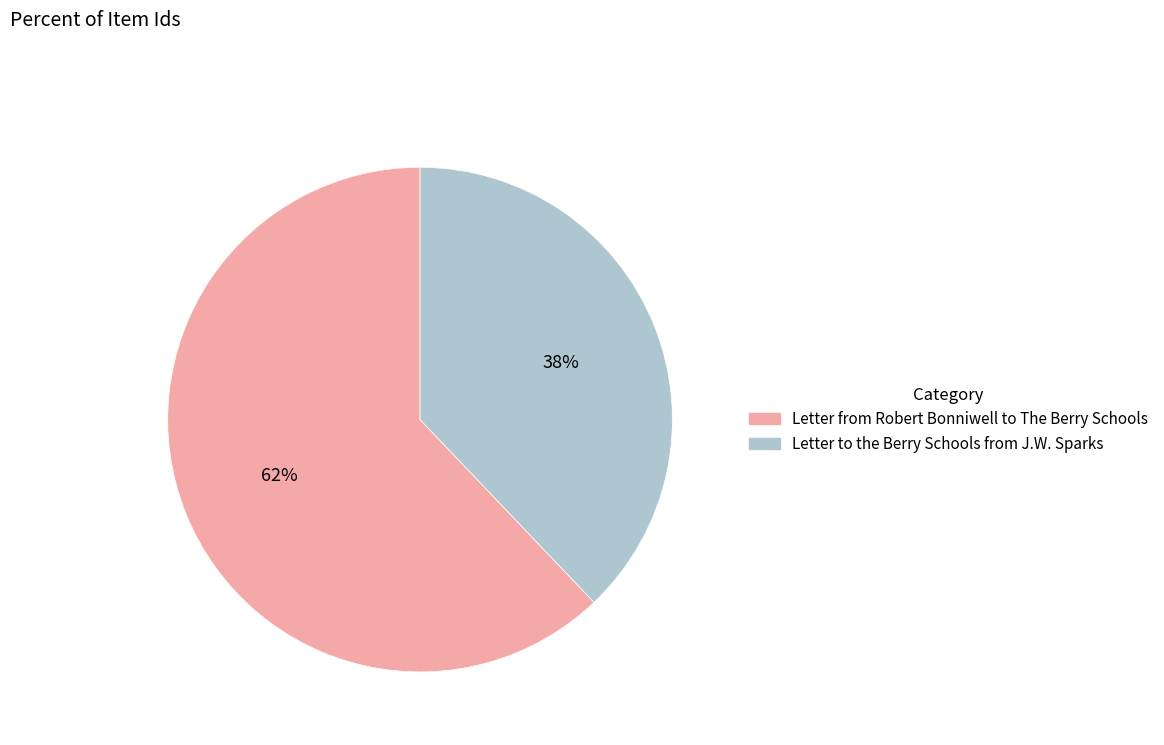

Approximately how many times larger is the value at Letter from Robert Bonniwell to The Berry Schools compared to Letter to the Berry Schools from J.W. Sparks?

1.6